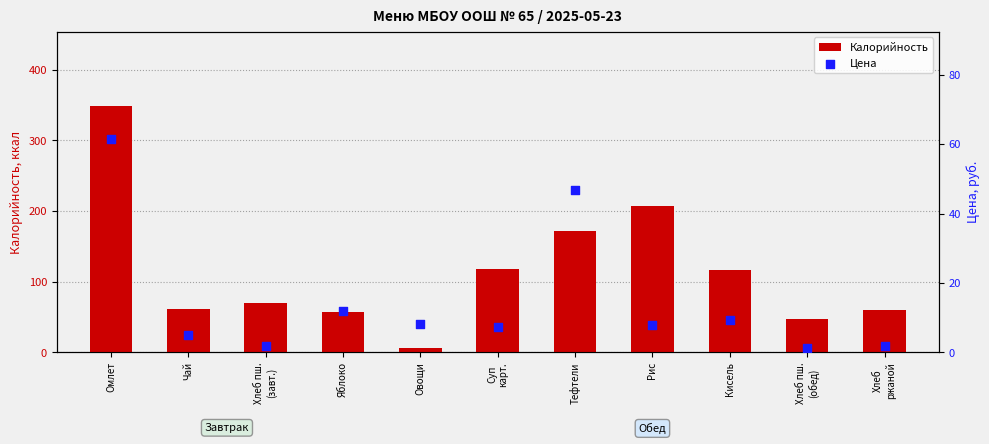

At which category is the sum across all series the highest?

Омлет